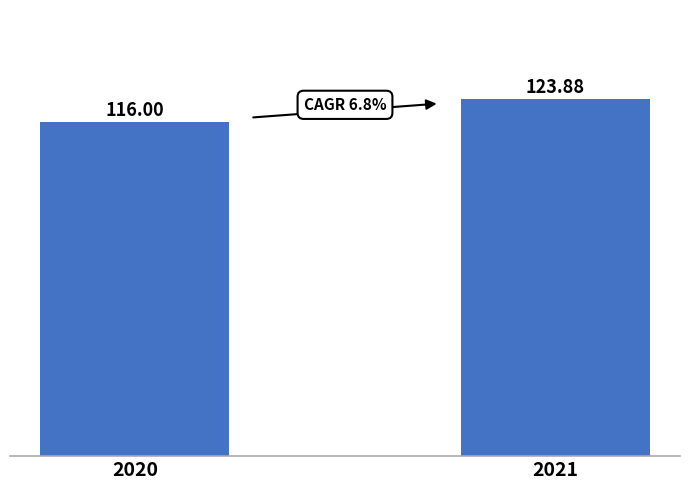

List the labels in order of value, largest first.

2021, 2020